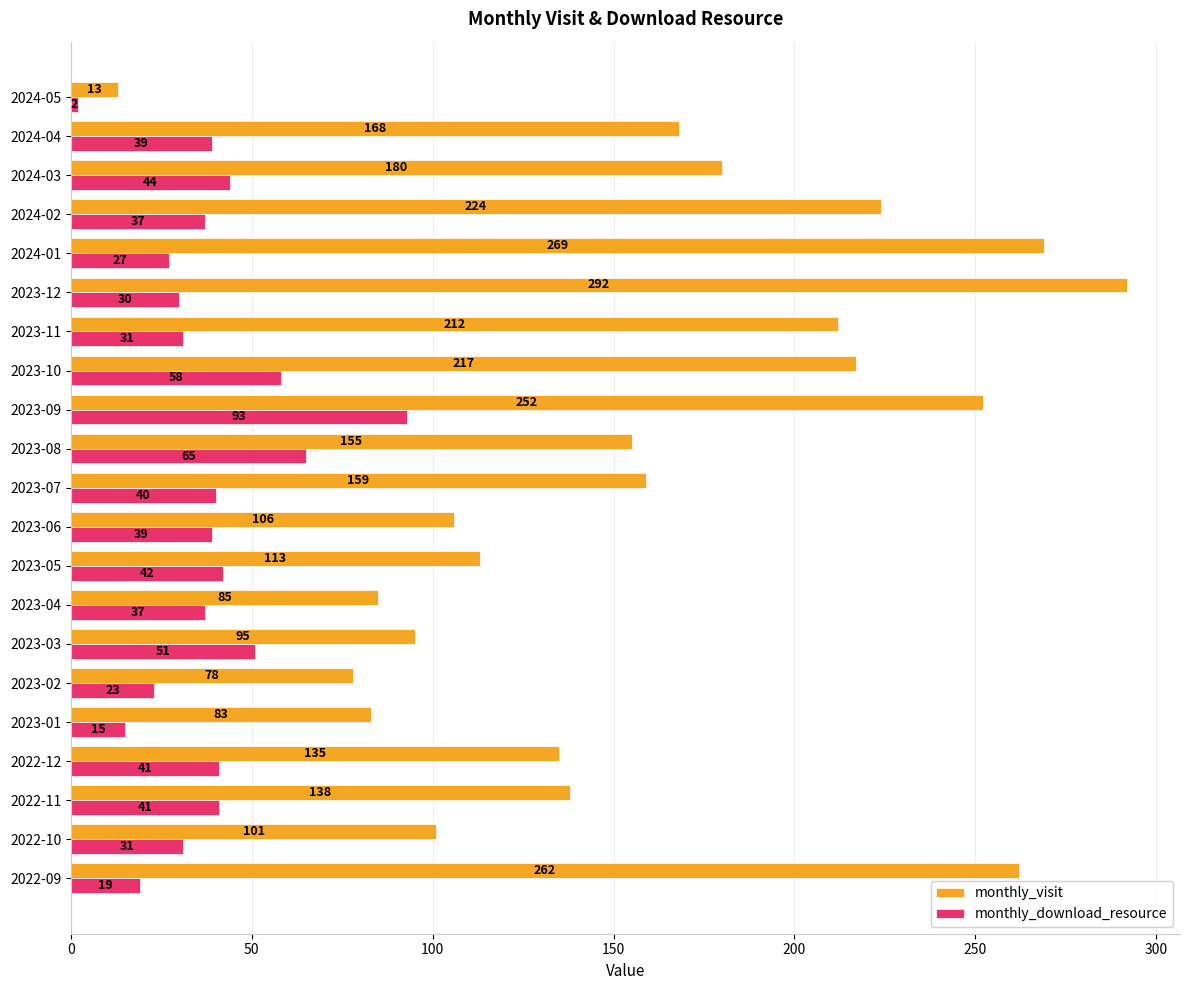

At which category does the chart reach its minimum across all series?

2024-05